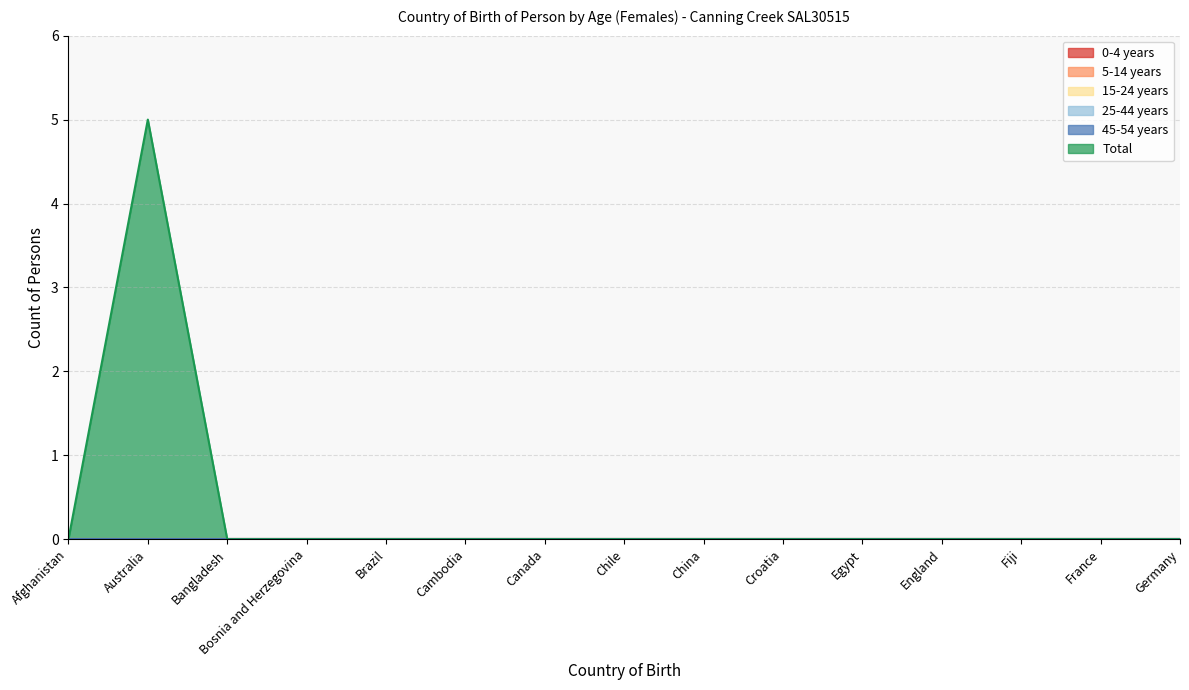

What is the difference between the highest and lowest values at Australia?

5